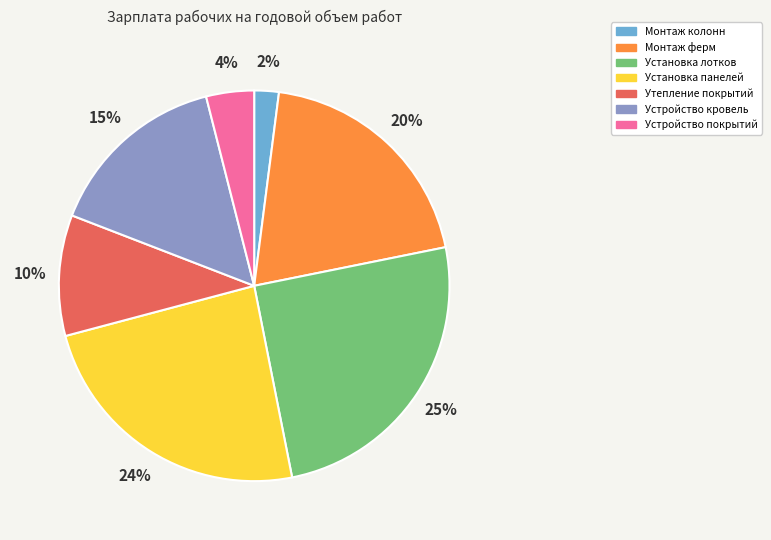

Which has a higher value, Монтаж ферм or Установка лотков?

Установка лотков